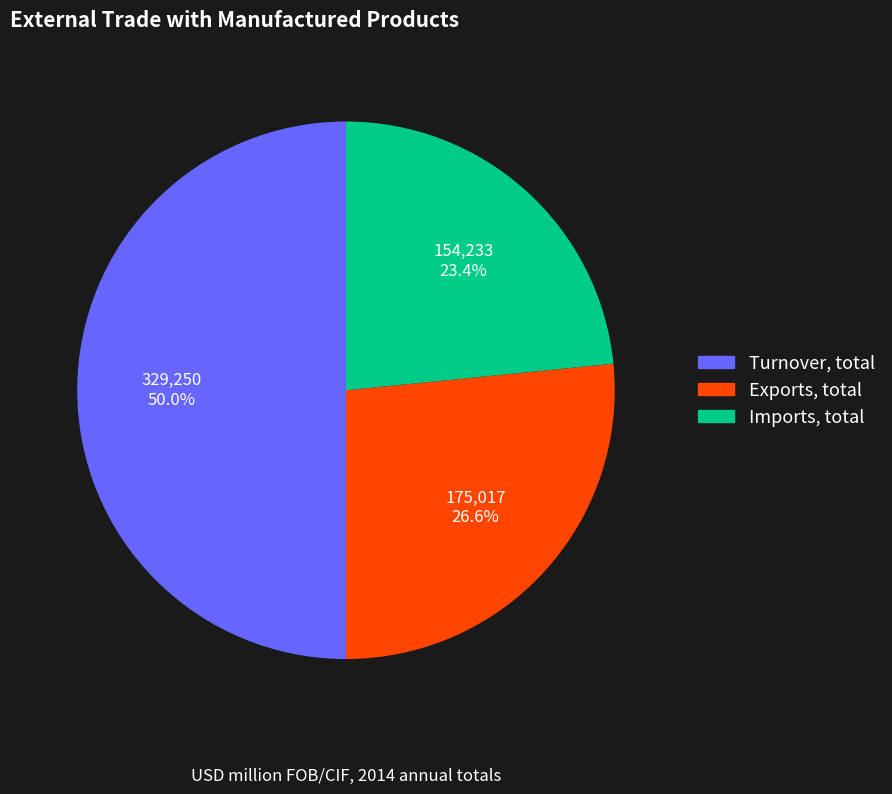

The Imports, total slice represents 23% of the pie. True or false?

True